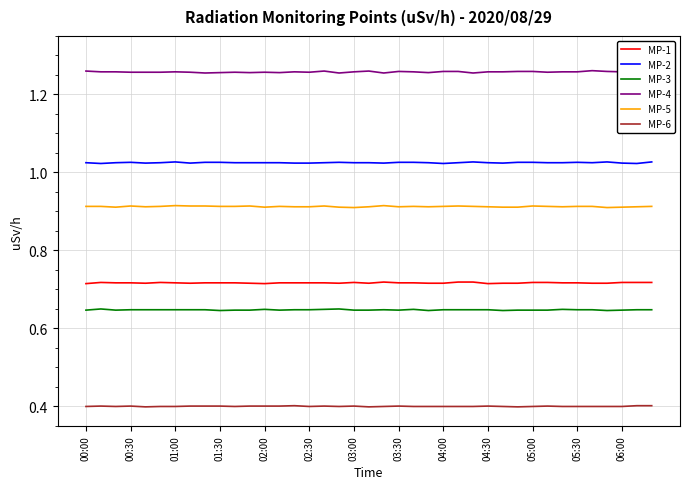

What is the minimum value shown in the chart?

0.4